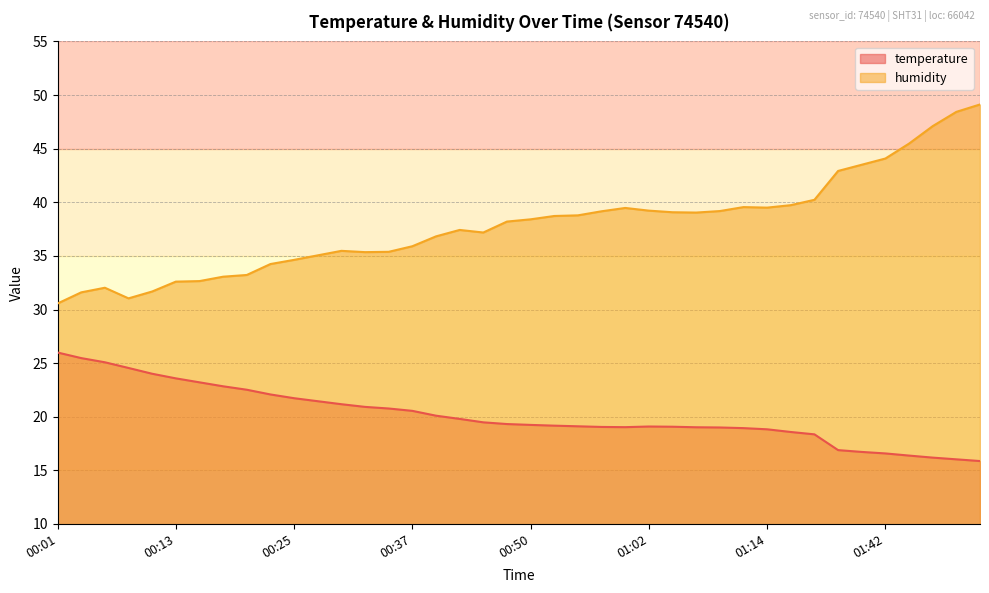

What is the difference between the maximum and minimum values in the humidity series?

18.6